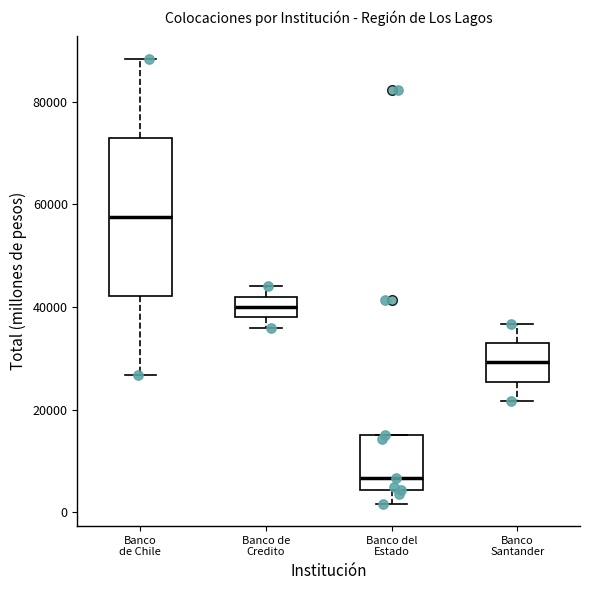

Where does the median line of the box for Banco de Chile sit on the y-axis? The values are not printed on the chart, so give them approximately, as read against the axis.

58000